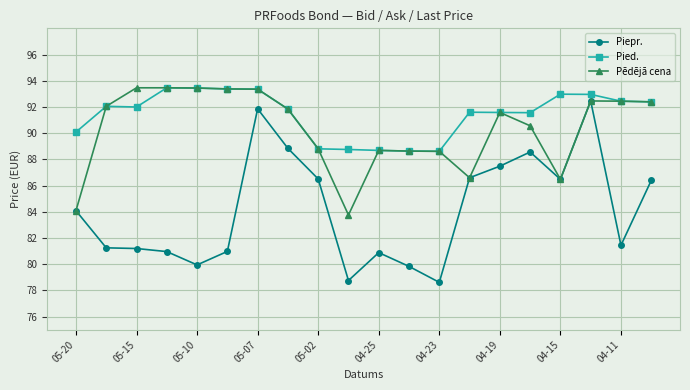

True or false: Pied. and Piepr. cross at least once.

False